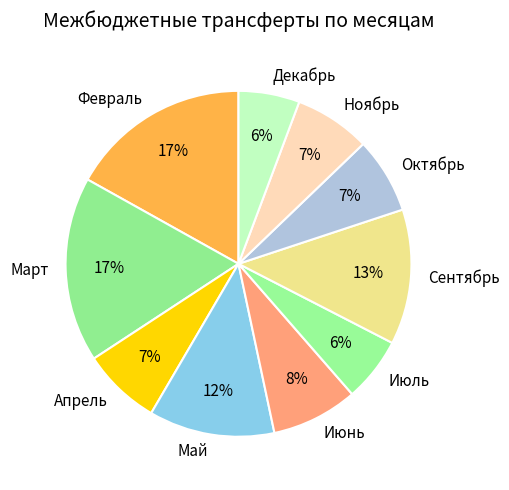

To the nearest percent, what is the difference between the Ноябрь and Февраль slice percentages?

10%